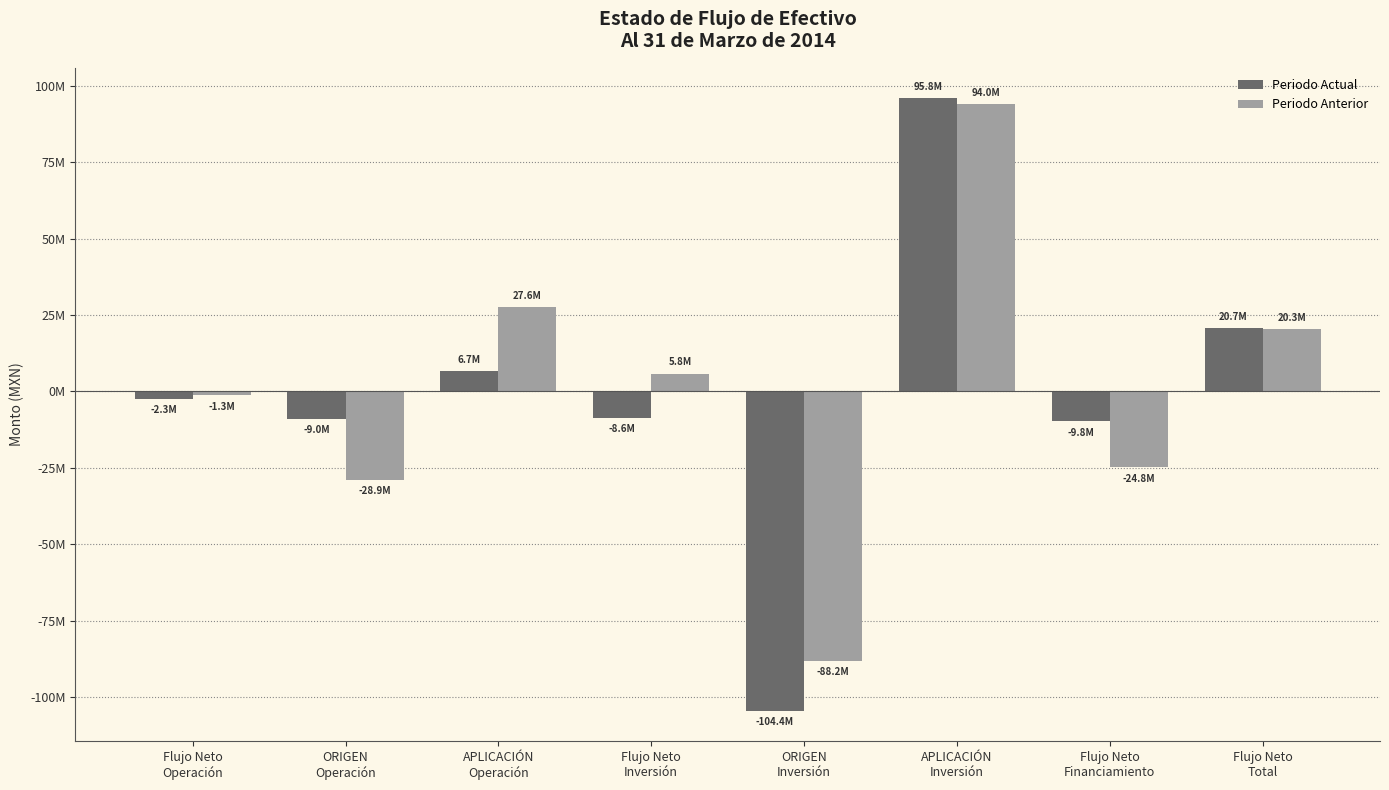

Does the chart contain any negative values?

Yes